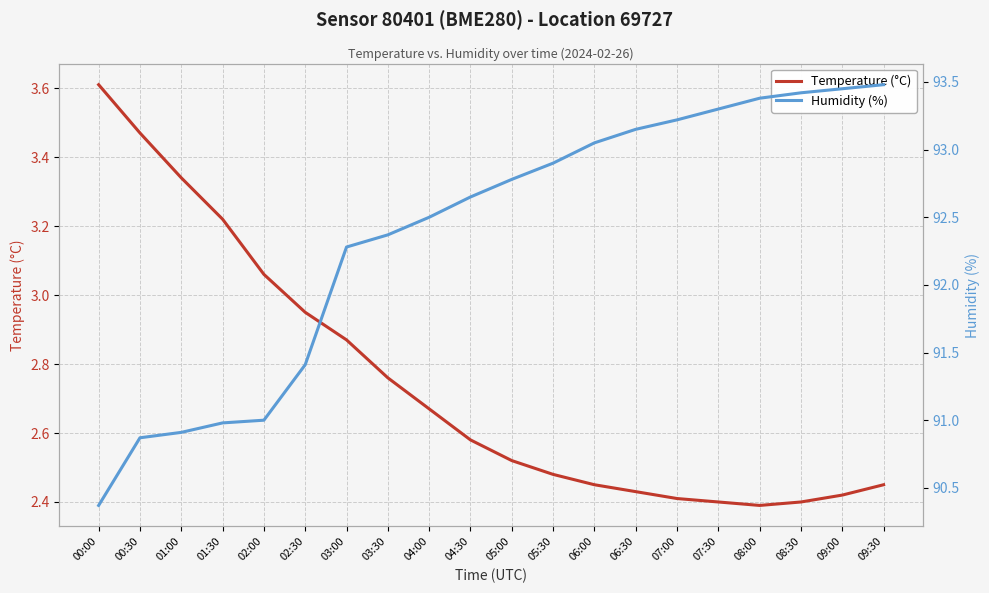

What is the label of the 2nd point from the right?

09:00